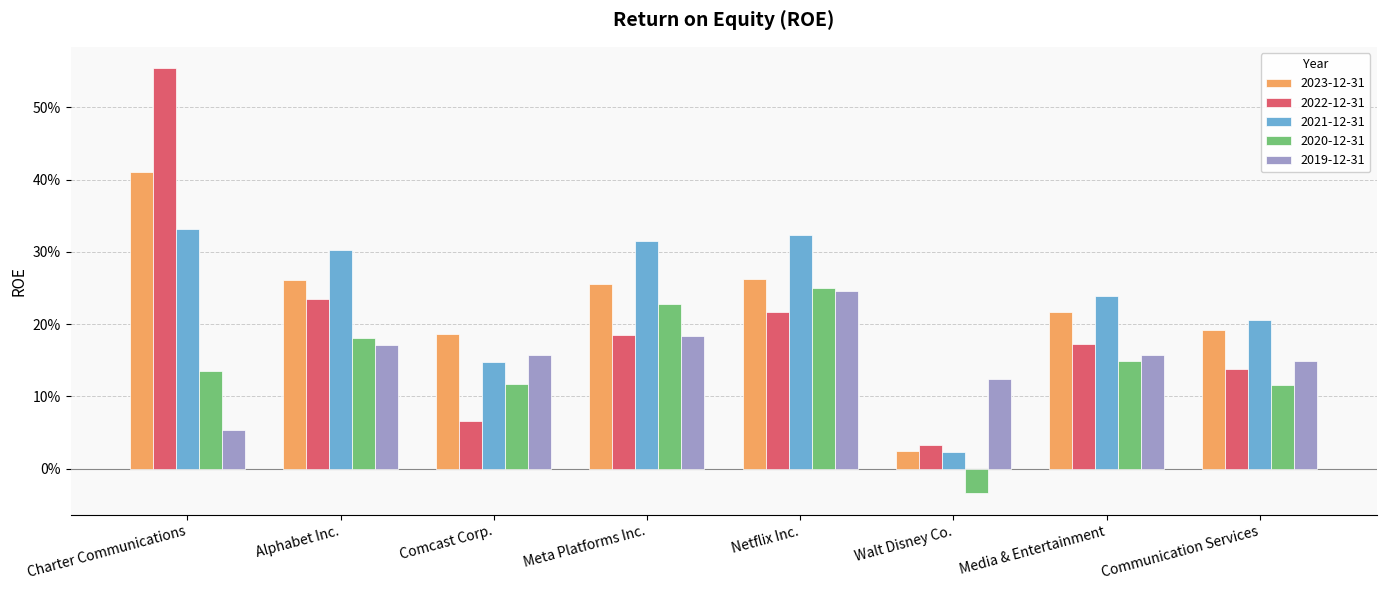

What is the average value of the 2019-12-31 series?

0.2